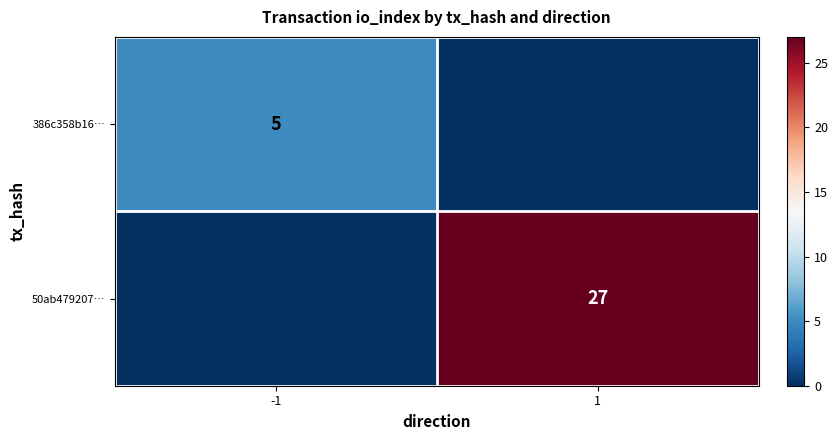

Is the value of 50ab479207… at 1 greater than the value of 386c358b16… at -1?

Yes